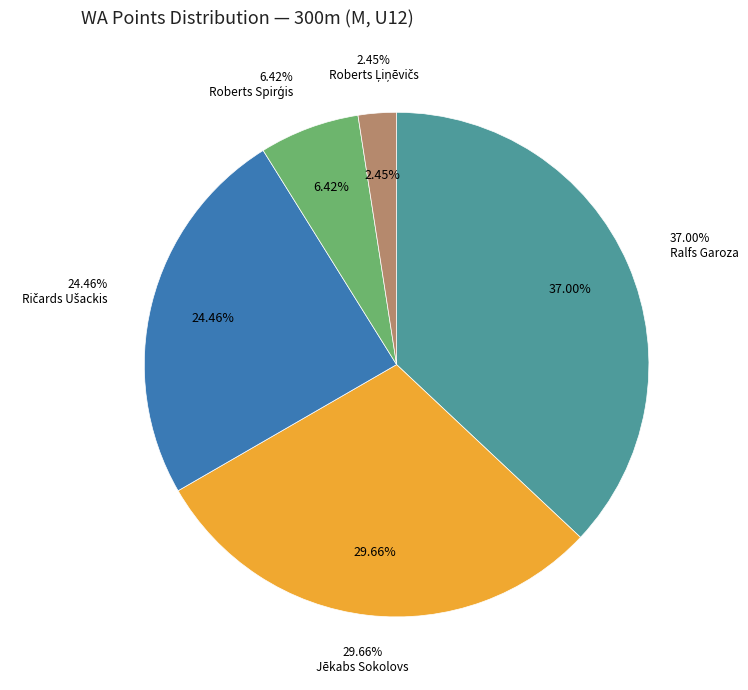

The Sebastians Pikau Kaldeira Rodeia Liepa slice represents 0% of the pie. True or false?

True